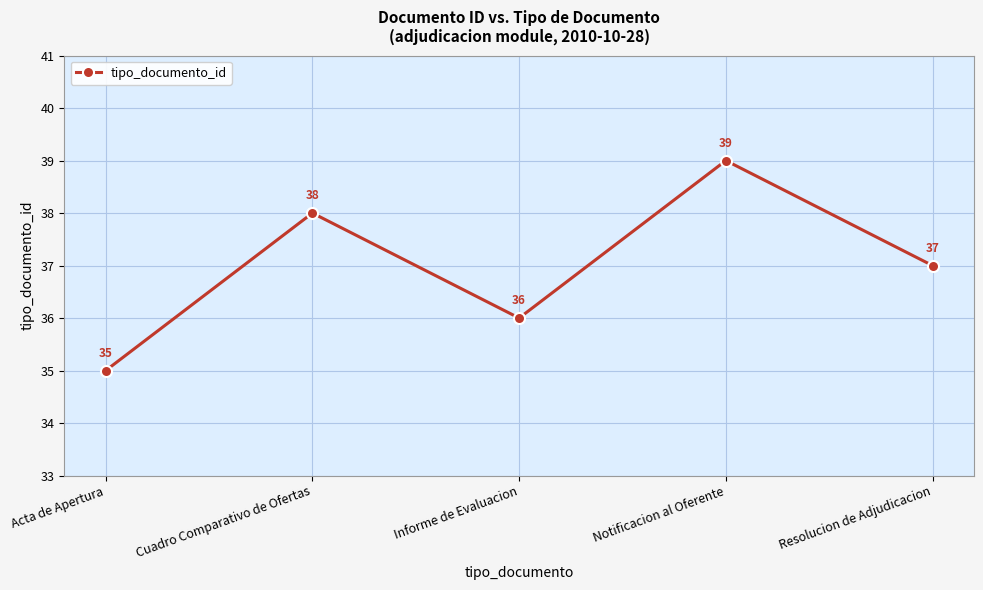

How many points are higher than both their immediate neighbors (excluding endpoints)?

2